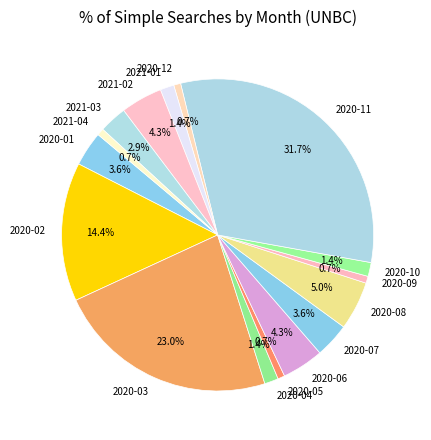

Which slice is the largest?

2020-11